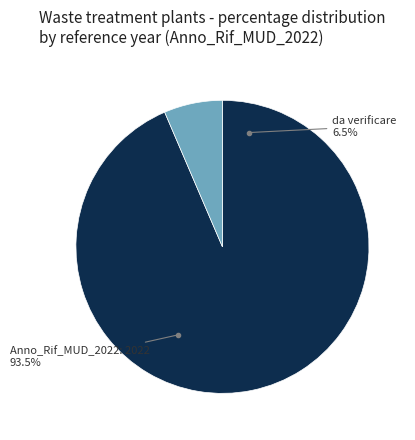

To the nearest percent, what is the difference between the largest and smallest slice percentages?

87%